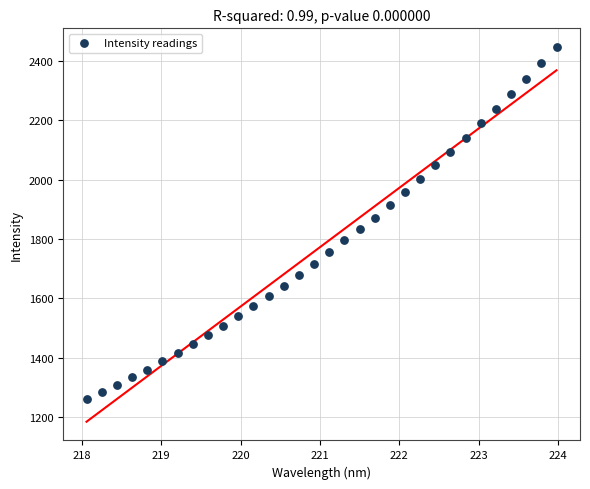

What is the range of Y values (max minus min)?

1185.5